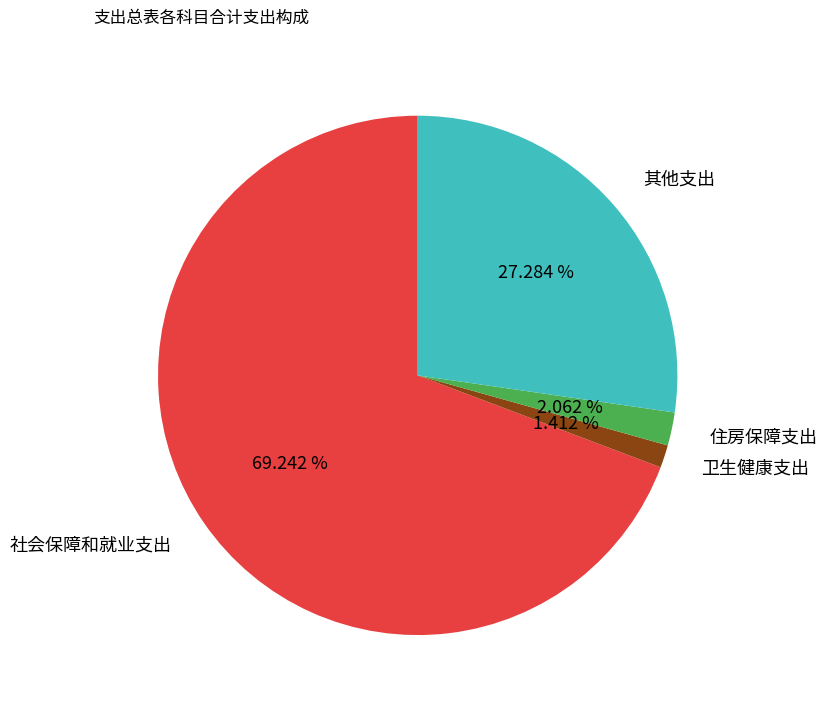

True or false: 住房保障支出 accounts for 8% of the total.

False